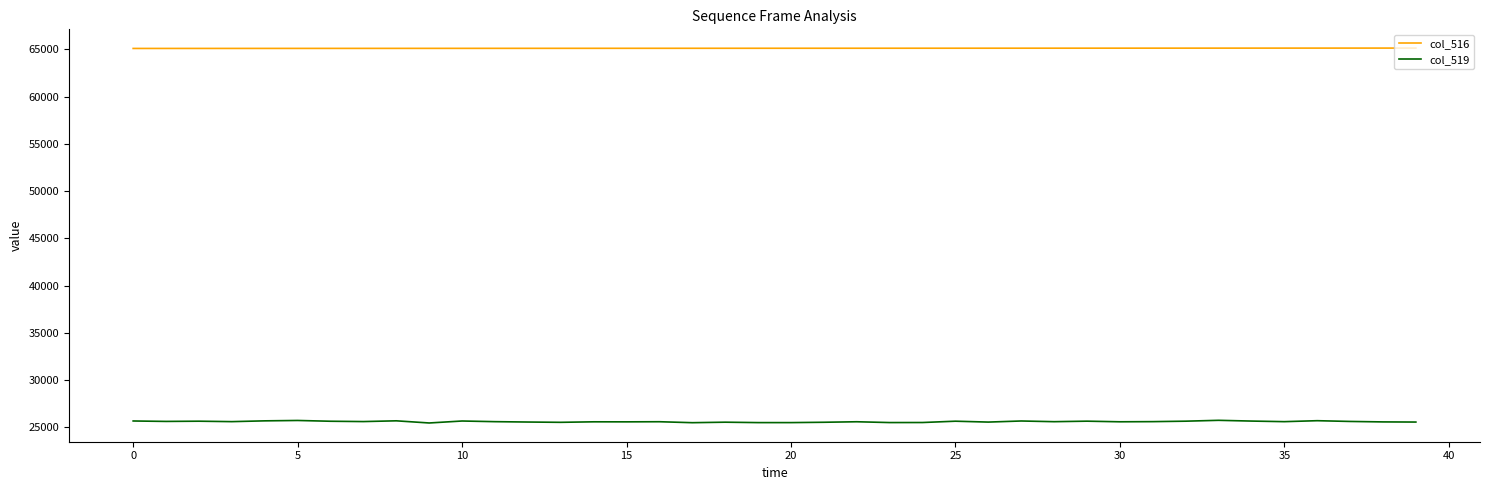

At how many categories does at least one series exceed 34093?

40